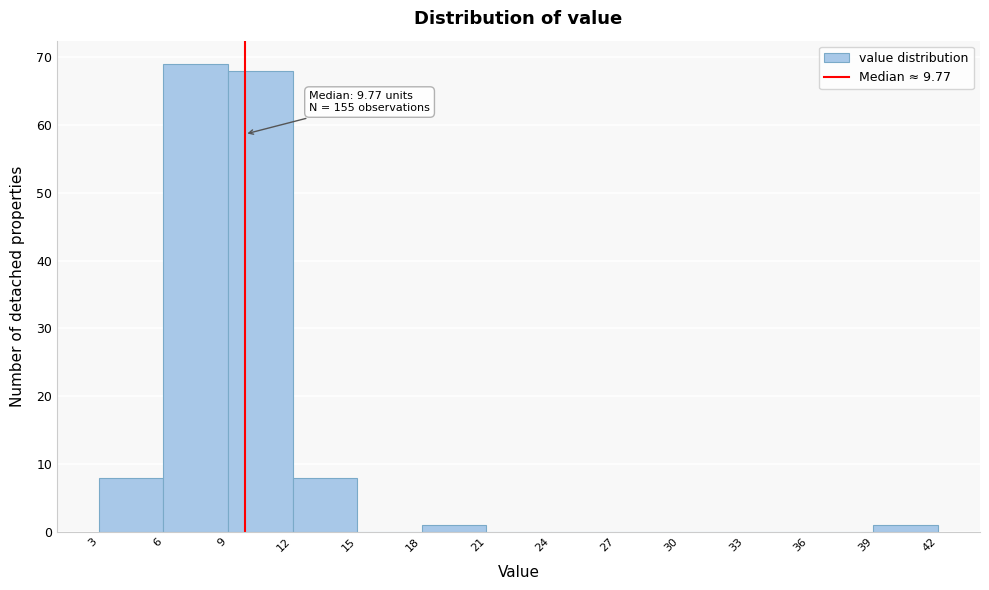

Over which range of the x-axis is the bar tallest?

6 to 9